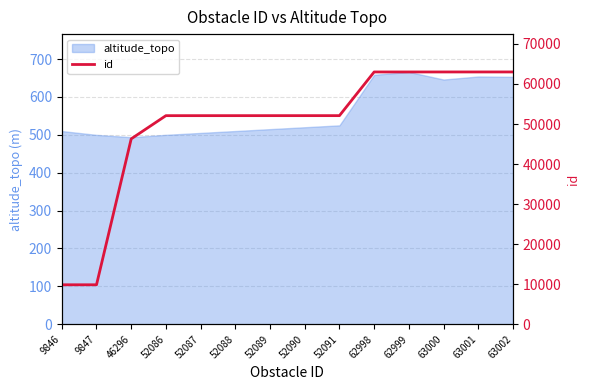

The value of altitude_topo at 62998 is 658.5. True or false?

True